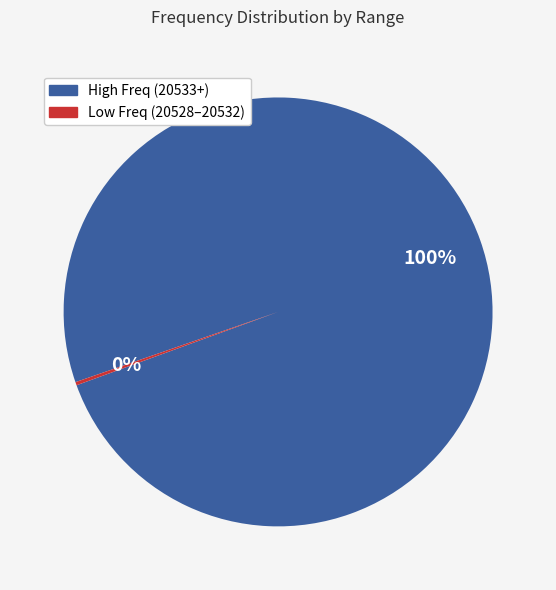

Which slice is the largest?

High Freq (20533+)